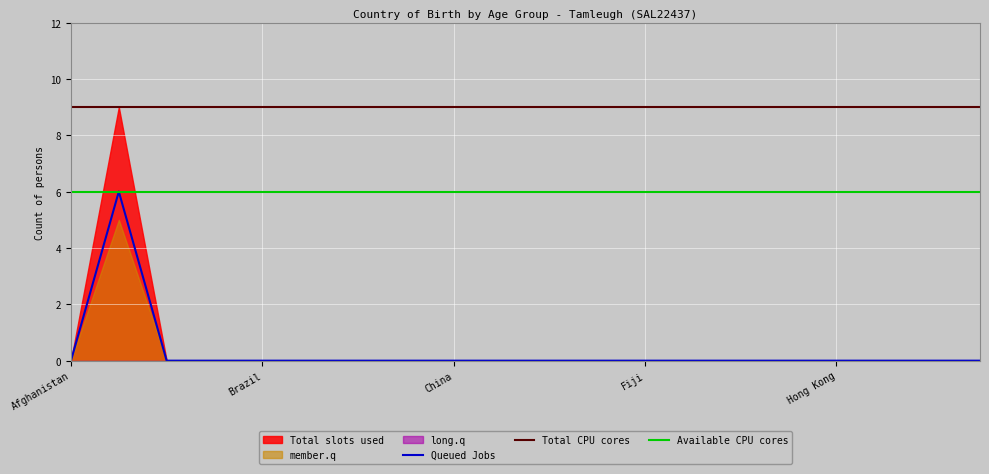

What is the lowest value of the Total CPU cores series?

9